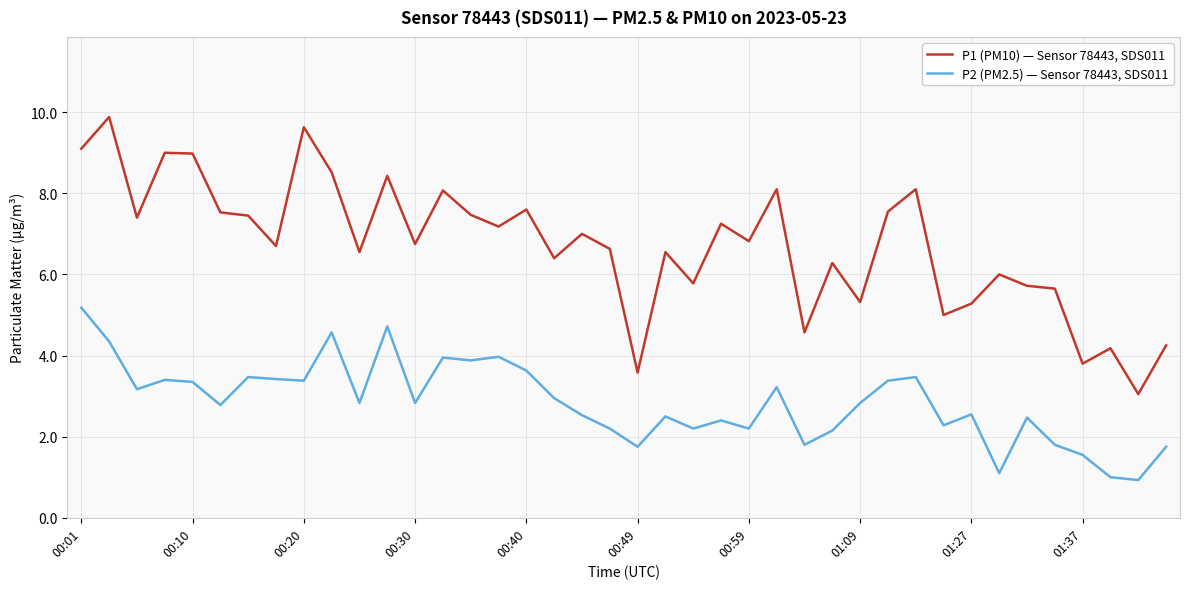

At how many categories does at least one series exceed 4?

37